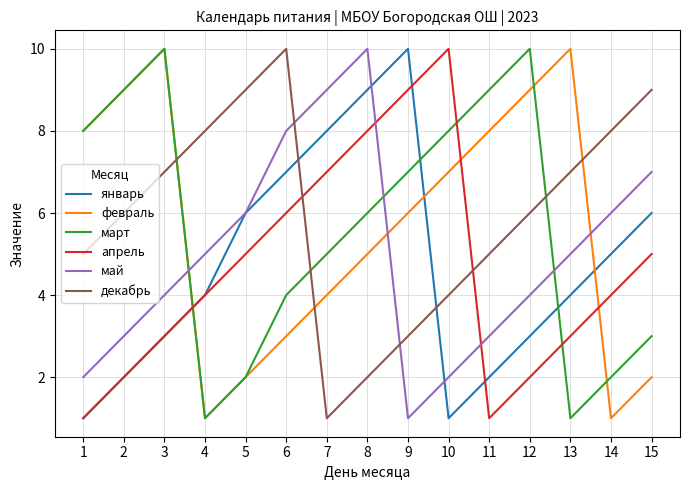

Reading left to right, extract all data points from this chart.

январь: 1=1	2=2	3=3	4=4	5=6	6=7	7=8	8=9	9=10	10=1	11=2	12=3	13=4	14=5	15=6
февраль: 1=8	2=9	3=10	4=1	5=2	6=3	7=4	8=5	9=6	10=7	11=8	12=9	13=10	14=1	15=2
март: 1=8	2=9	3=10	4=1	5=2	6=4	7=5	8=6	9=7	10=8	11=9	12=10	13=1	14=2	15=3
апрель: 1=1	2=2	3=3	4=4	5=5	6=6	7=7	8=8	9=9	10=10	11=1	12=2	13=3	14=4	15=5
май: 1=2	2=3	3=4	4=5	5=6	6=8	7=9	8=10	9=1	10=2	11=3	12=4	13=5	14=6	15=7
декабрь: 1=5	2=6	3=7	4=8	5=9	6=10	7=1	8=2	9=3	10=4	11=5	12=6	13=7	14=8	15=9